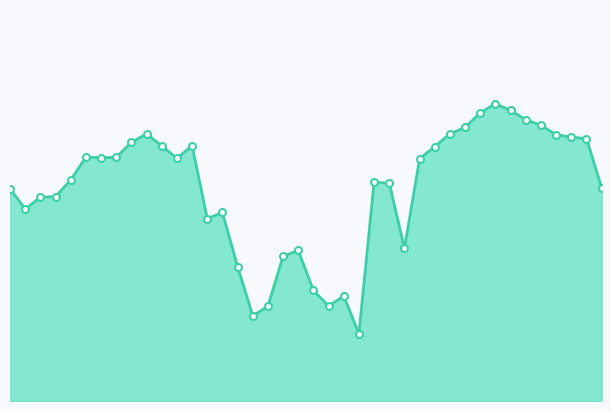

How many lines are shown in the chart?

1